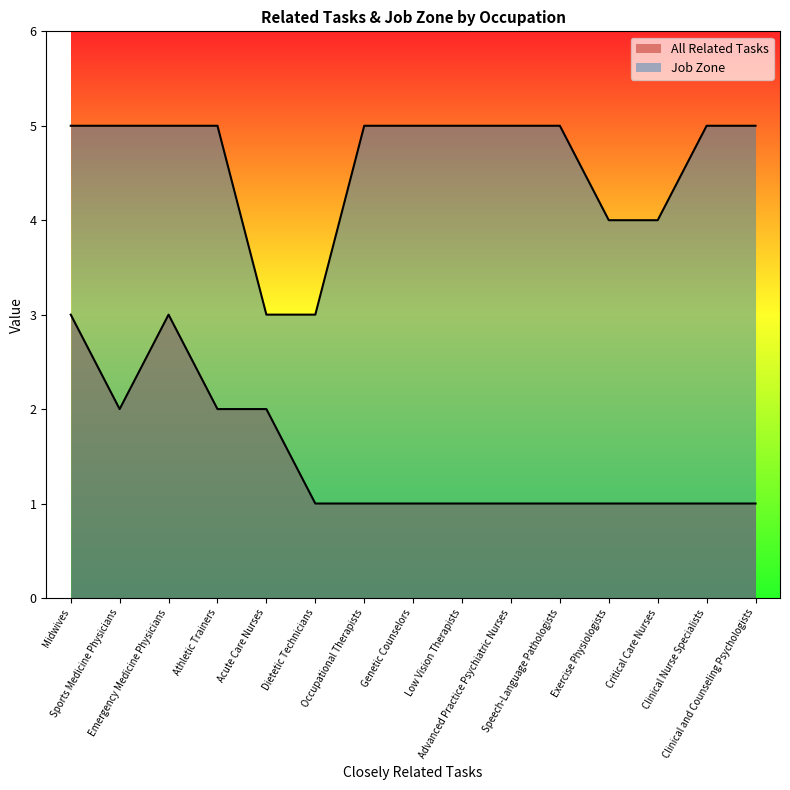

At which category is the sum across all series the highest?

Midwives